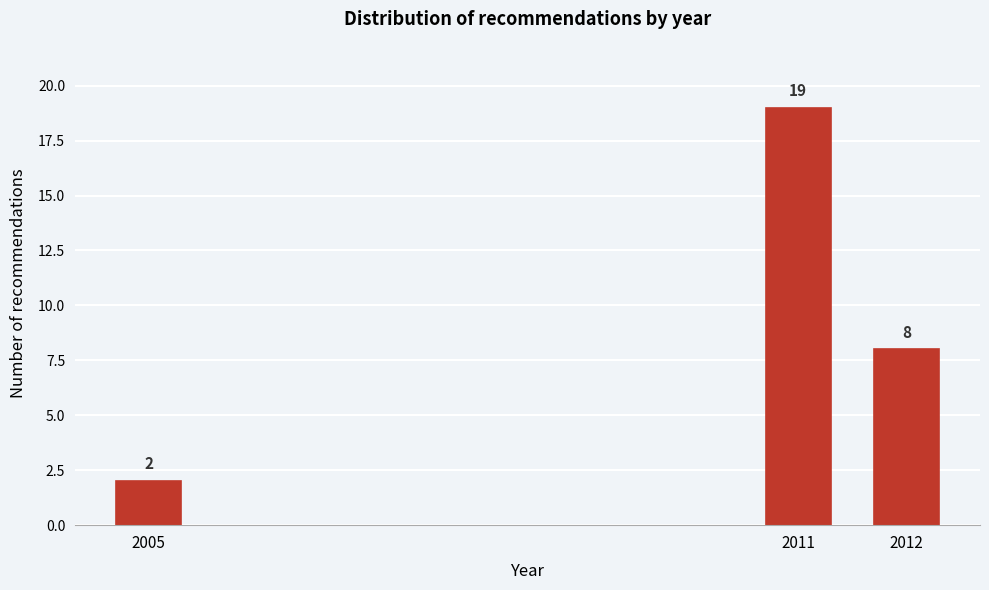

Reading right to left, list all the values displayed in this chart.

2012=8	2011=19	2005=2